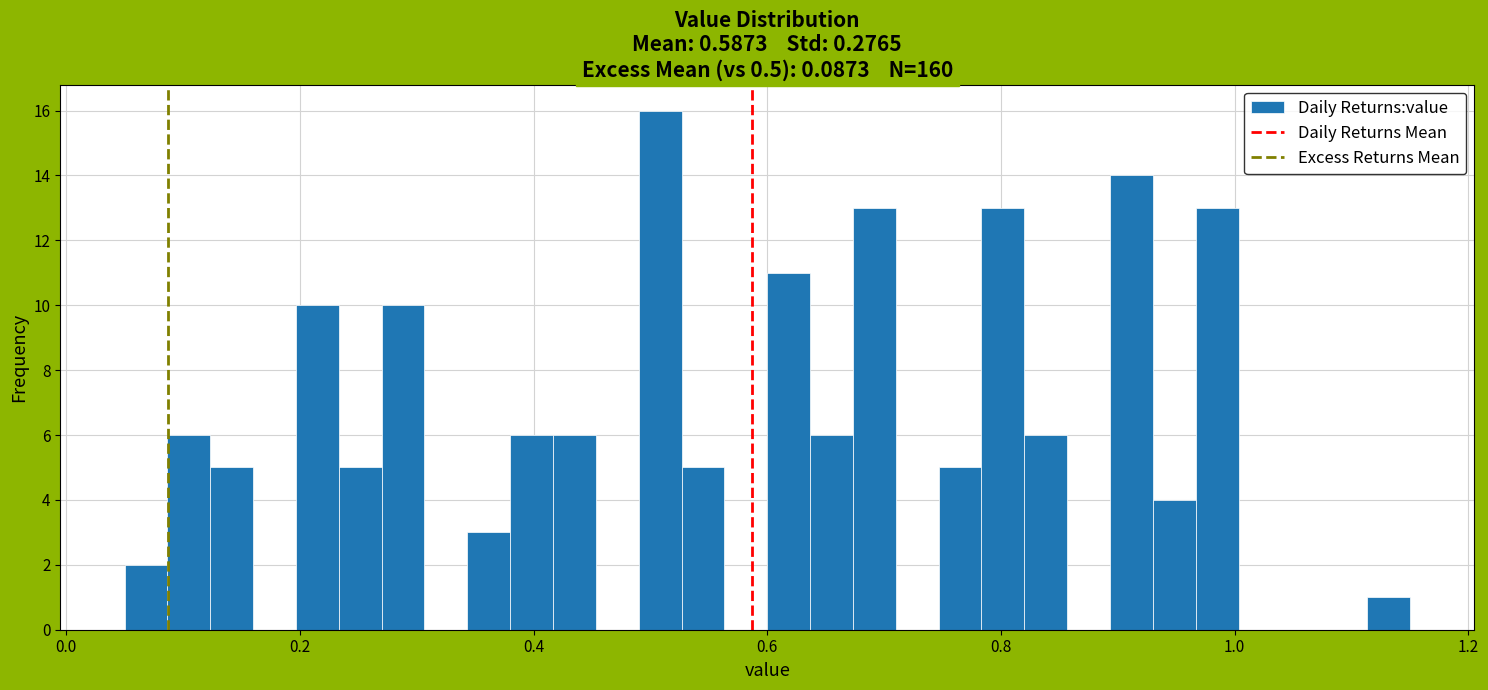

Around what value on the x-axis is the tallest bar? Give the approximate position of its centre, as read against the axis.

0.50